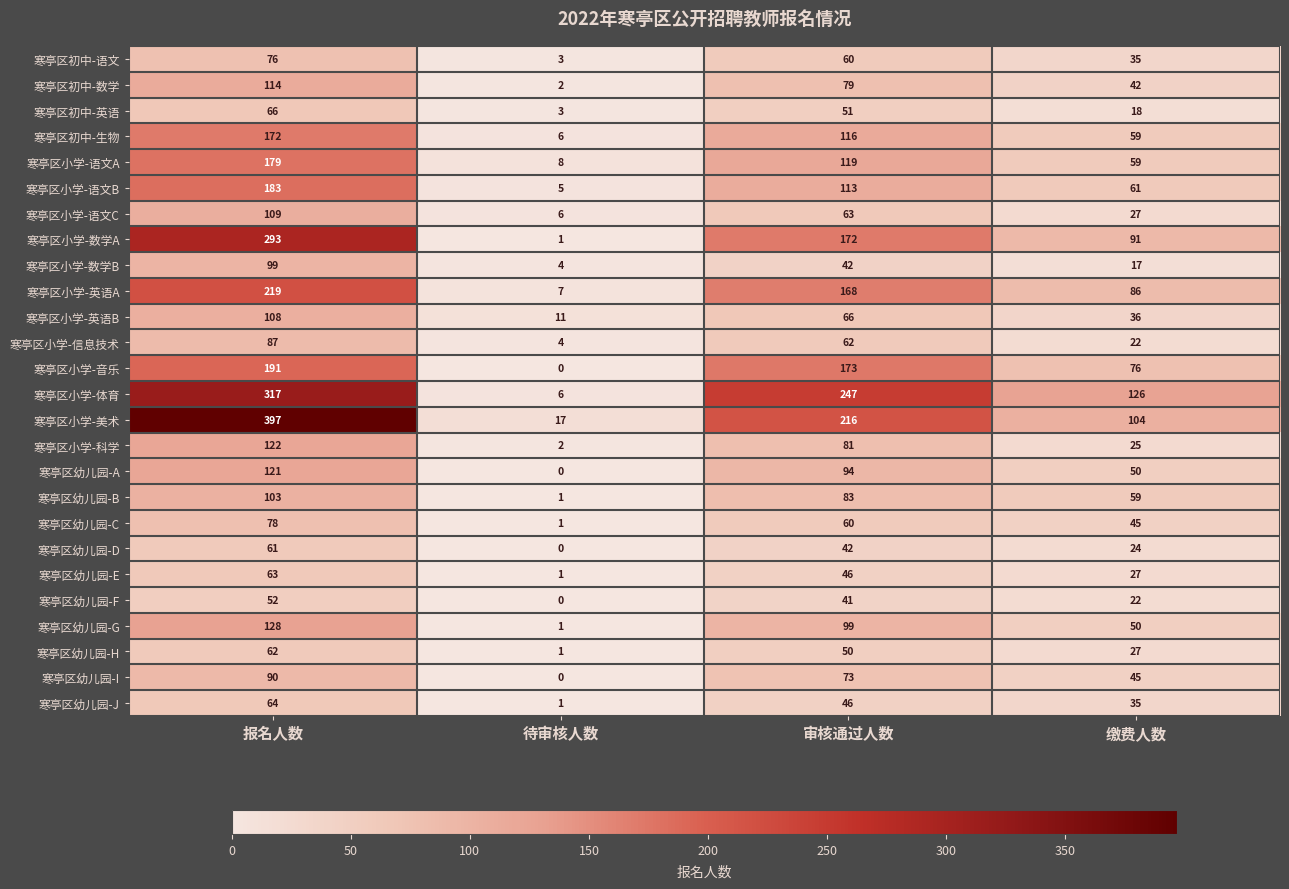

At how many categories does at least one series exceed 205?

2